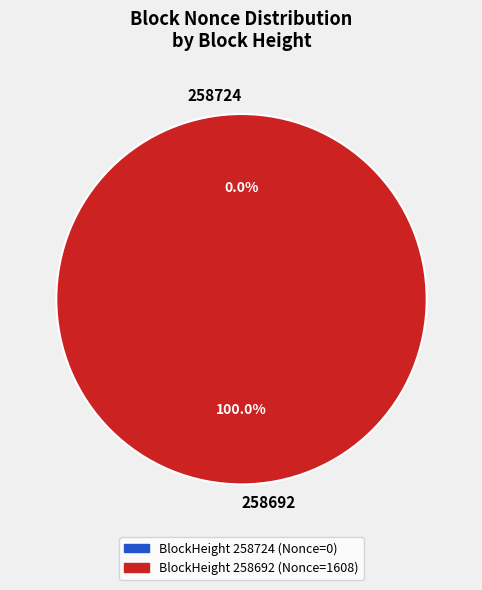

Does any single category account for the majority?

Yes